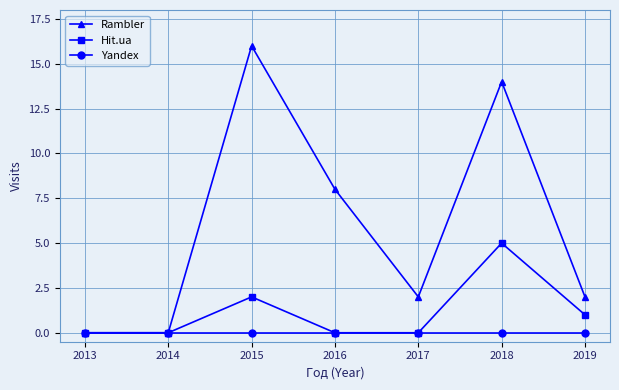

Reading left to right, transcribe all the data shown in this chart.

Rambler: 0	0	16	8	2	14	2
Hit.ua: 0	0	2	0	0	5	1
Yandex: 0	0	0	0	0	0	0